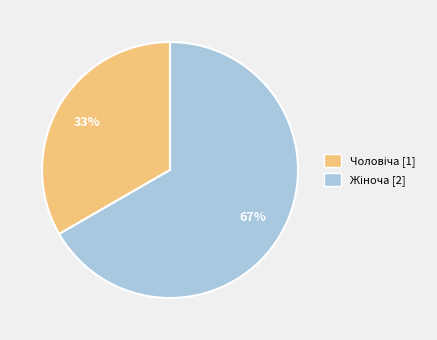

To the nearest percent, what is the average slice percentage?

50%